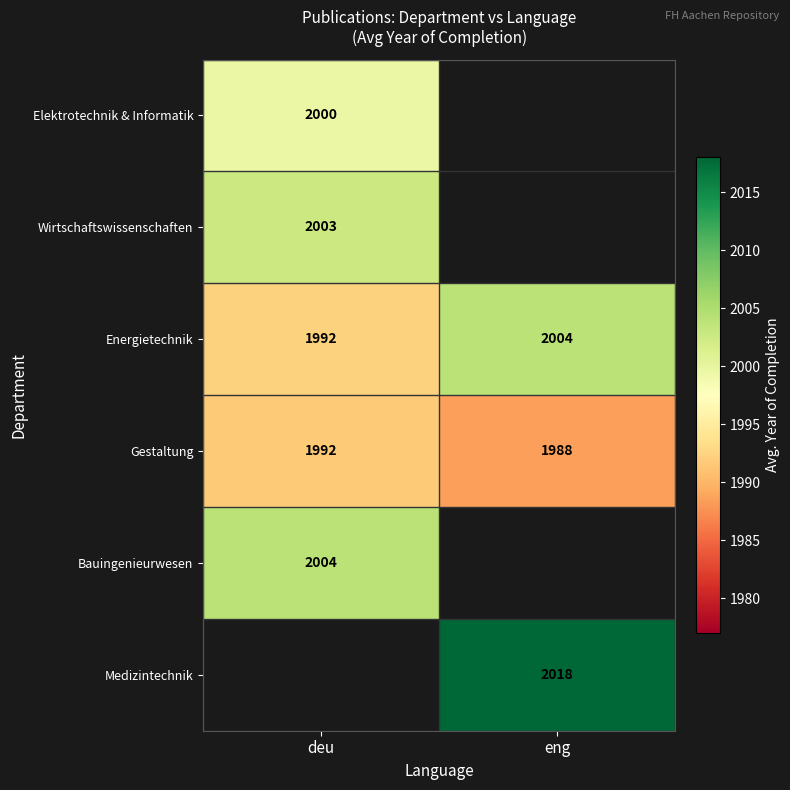

At which label does Gestaltung reach its peak?

deu